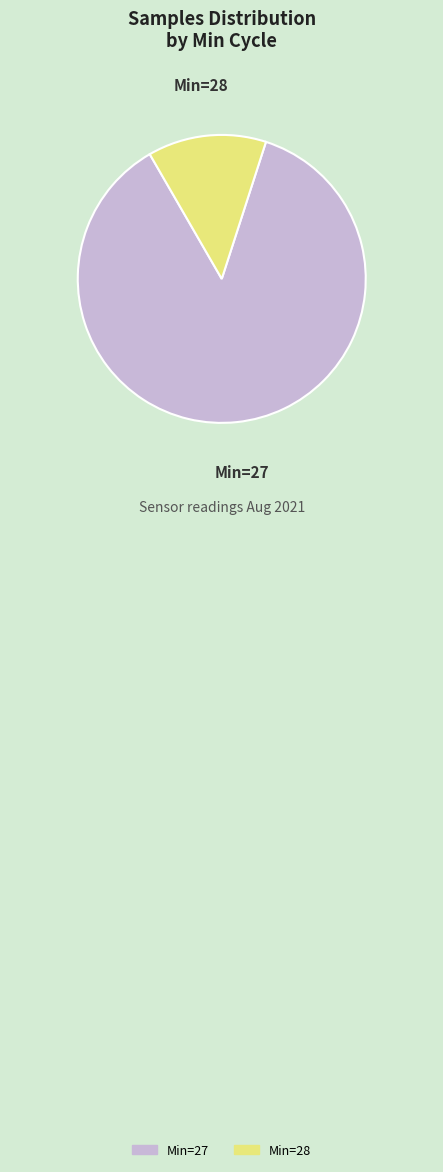

Is there a majority slice in this chart?

Yes